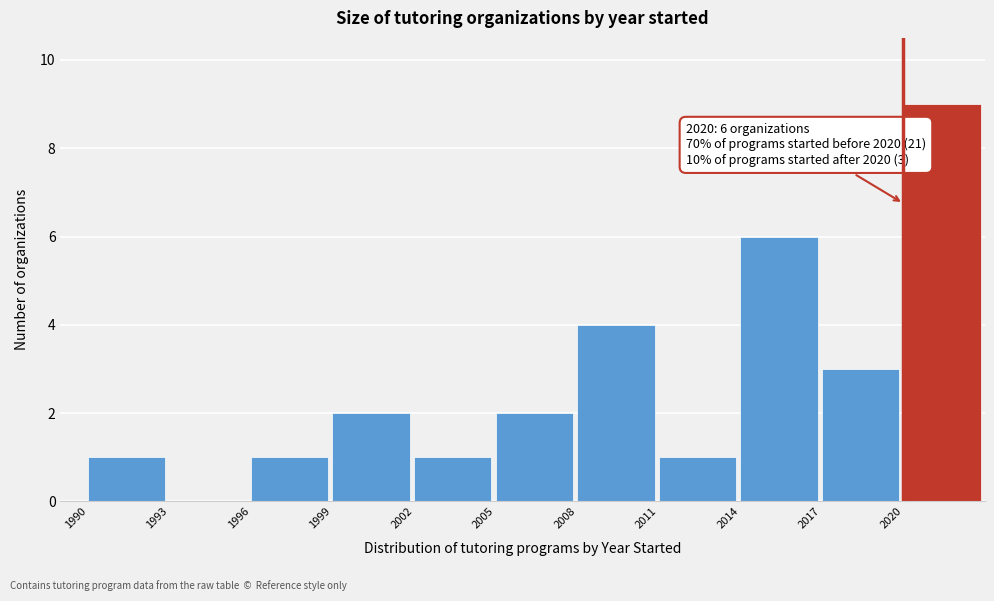

Which range on the x-axis has the tallest bar?

2020 to 2023